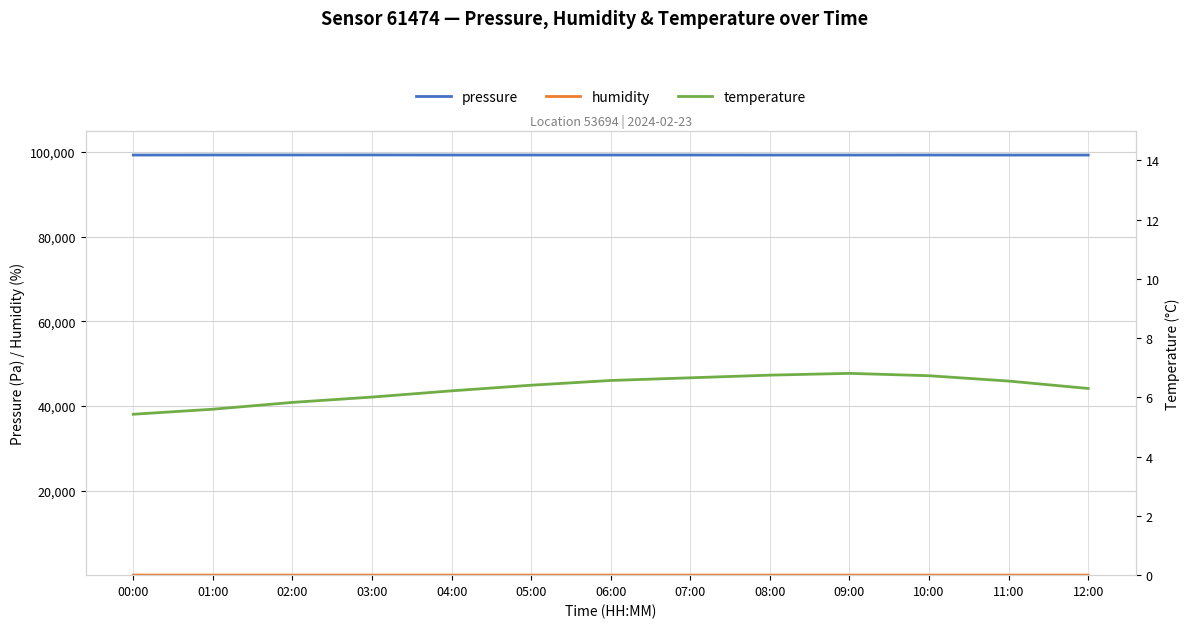

Which series changed the most between 02:00 and 04:00?

pressure